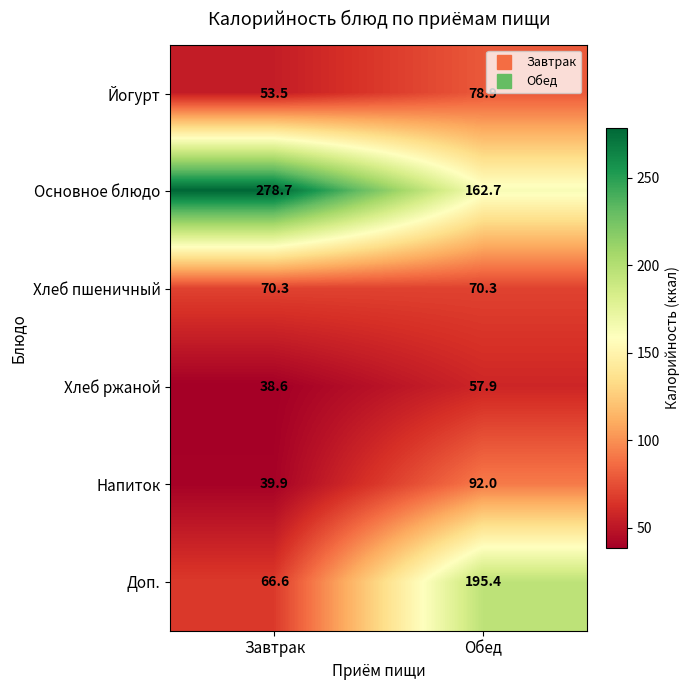

At how many categories does at least one series exceed 188?

2